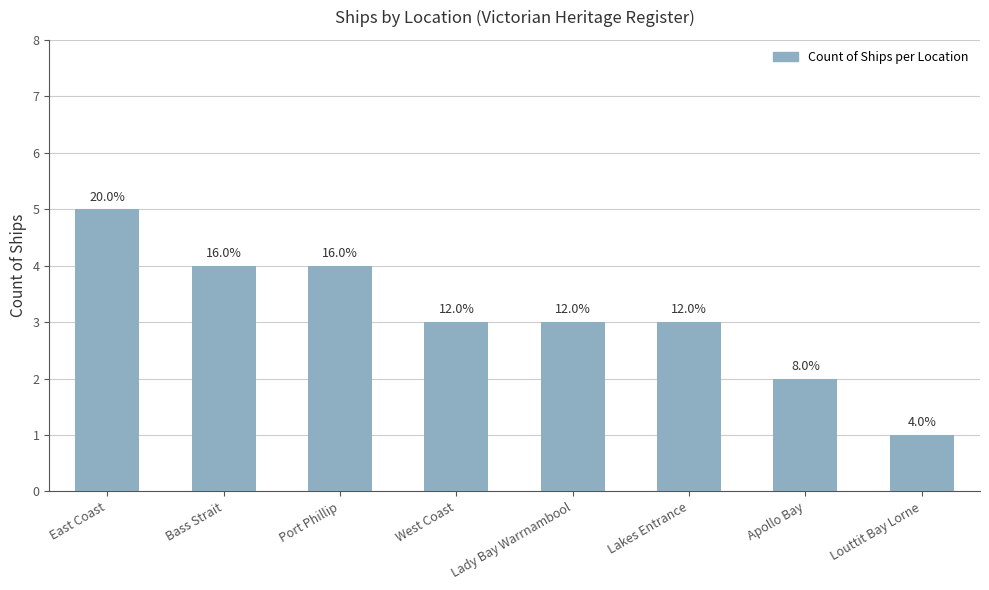

What is the sum of all values?

25